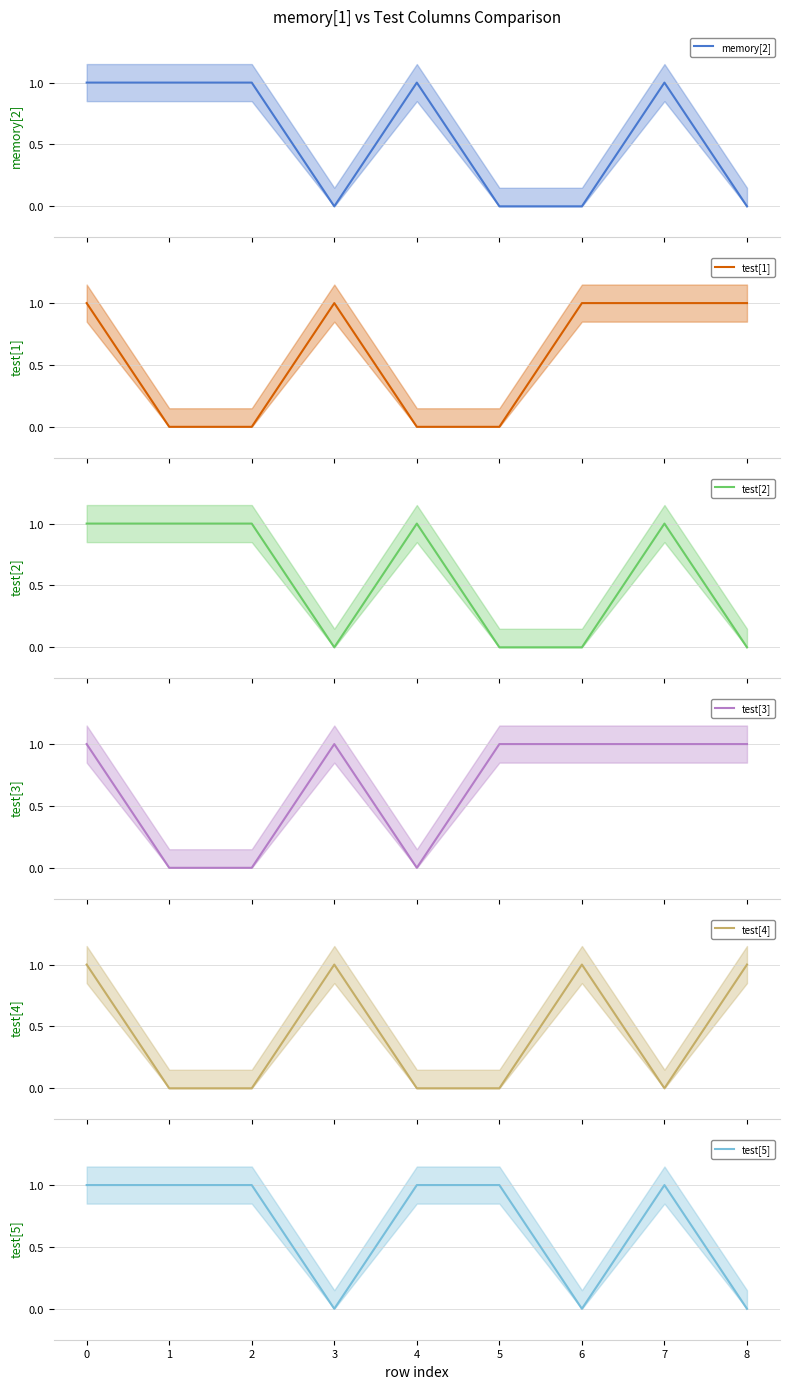

True or false: test[5] has a value of 1 at 1.

True